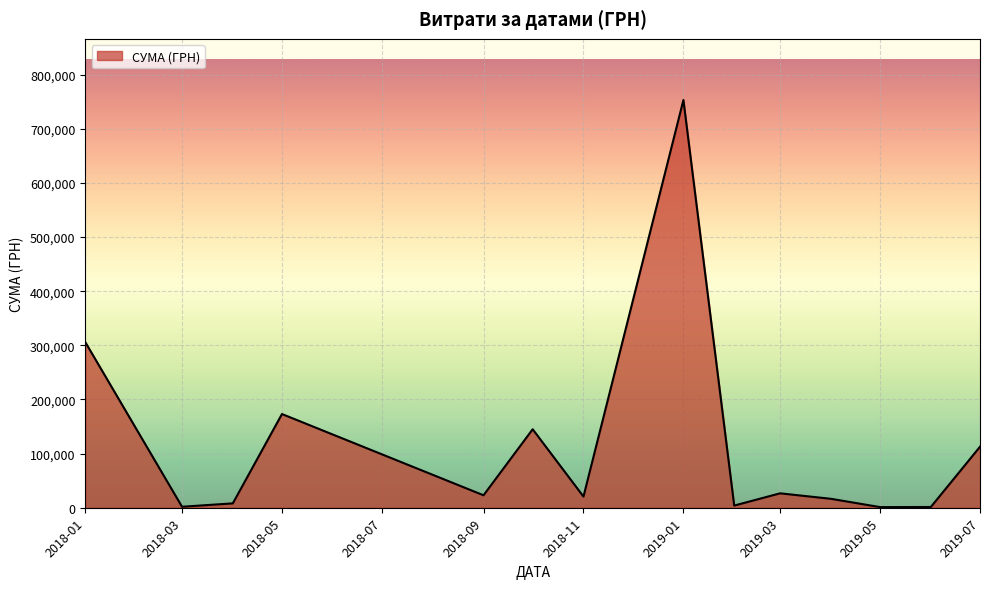

The value at 2018-09 is 23024.0. True or false?

True